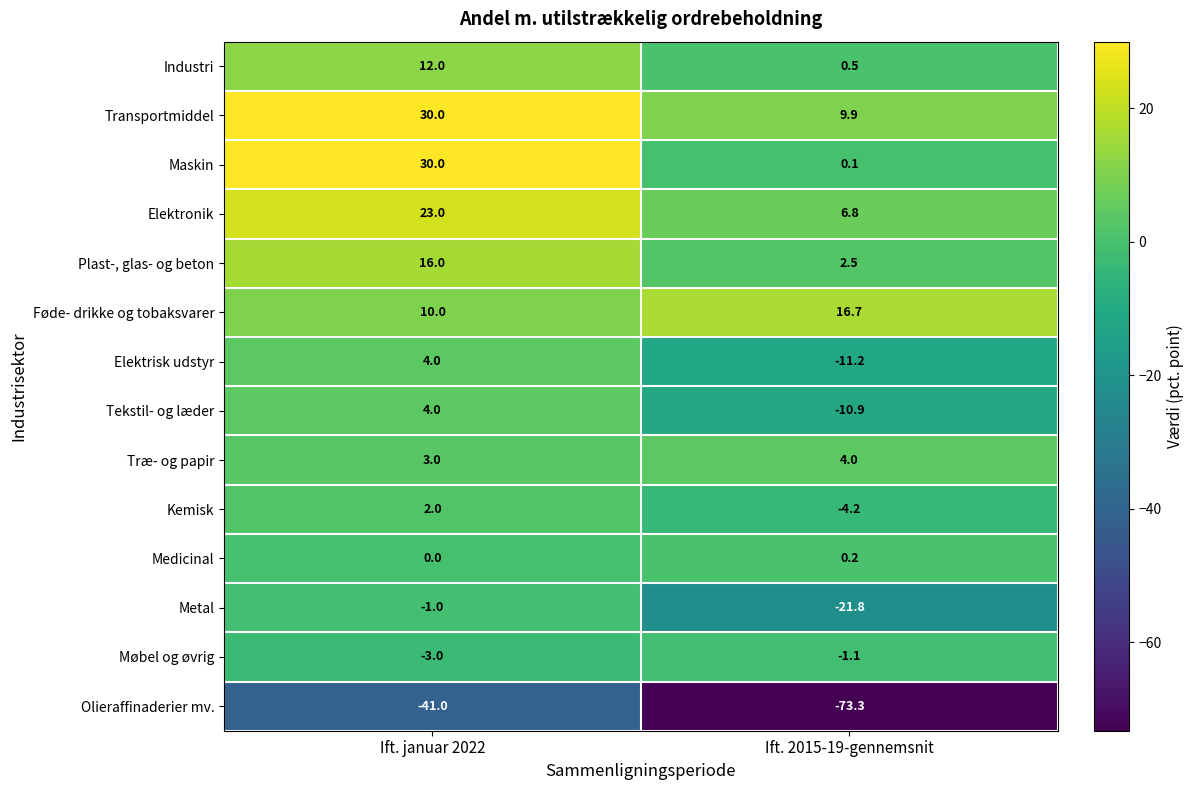

True or false: Industri has a value of 12.0 at Ift. januar 2022.

True